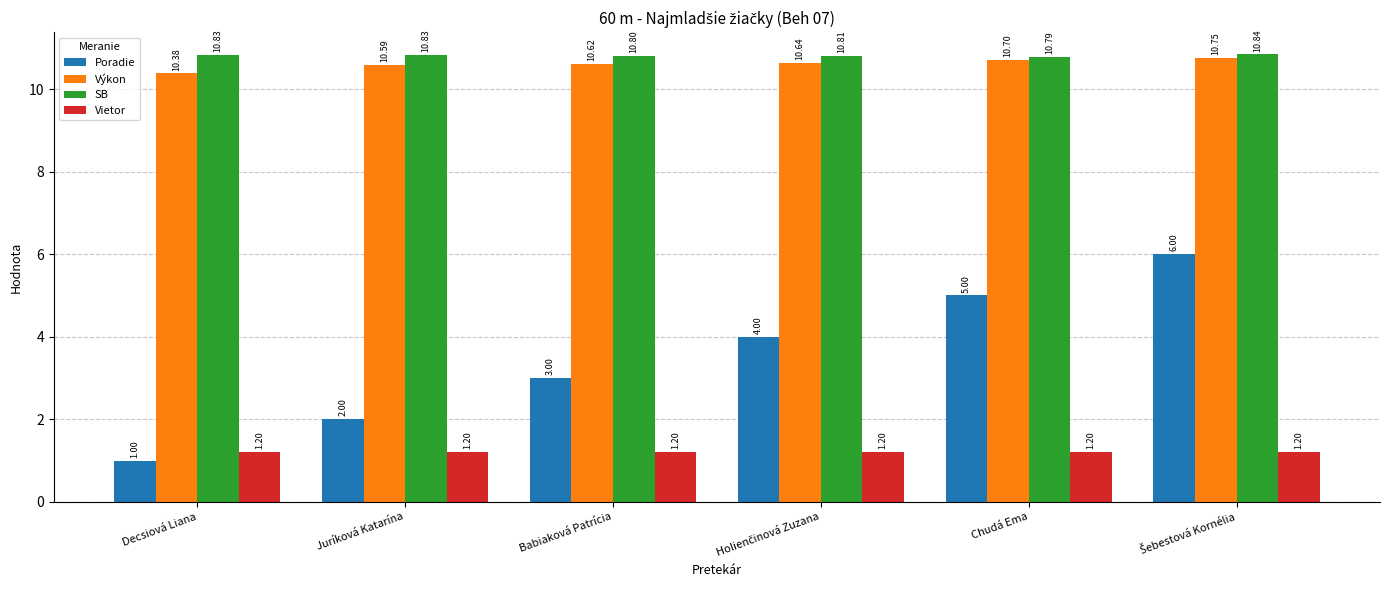

What is the sum of all SB values?

64.9